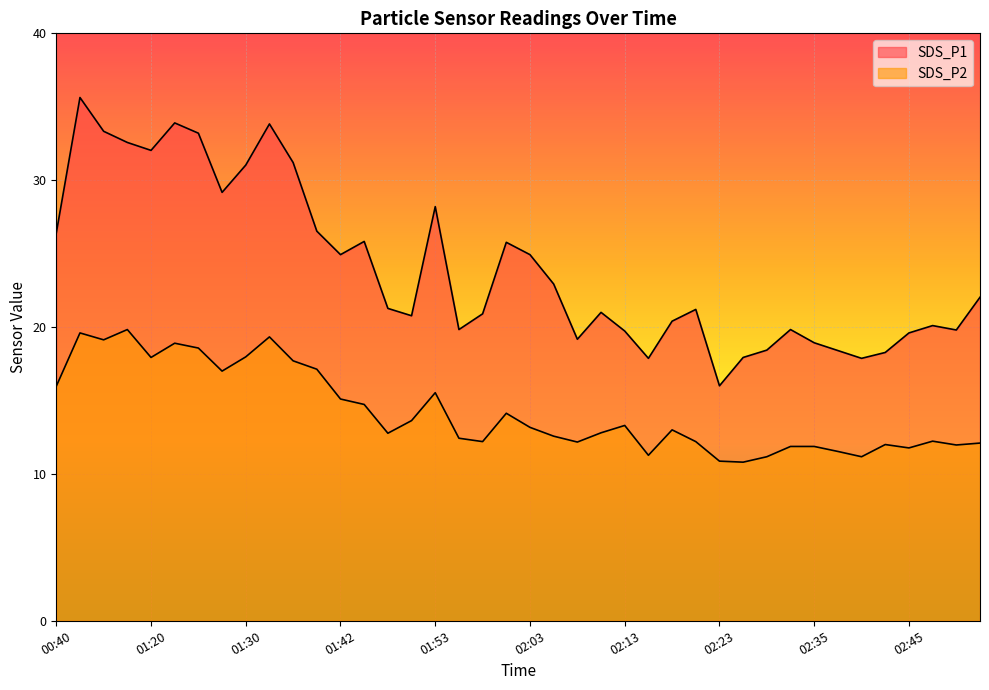

Rank the series at 02:32 from lowest to highest value.

SDS_P2, SDS_P1